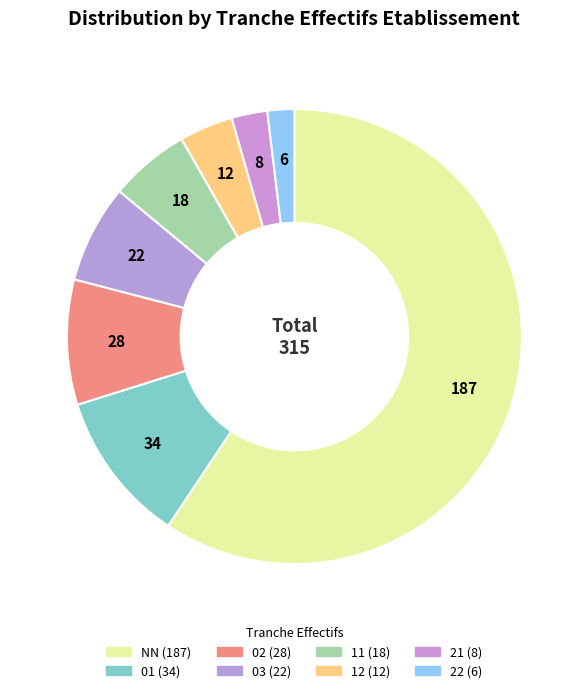

Is the sum of NN and 11 greater than half?

Yes